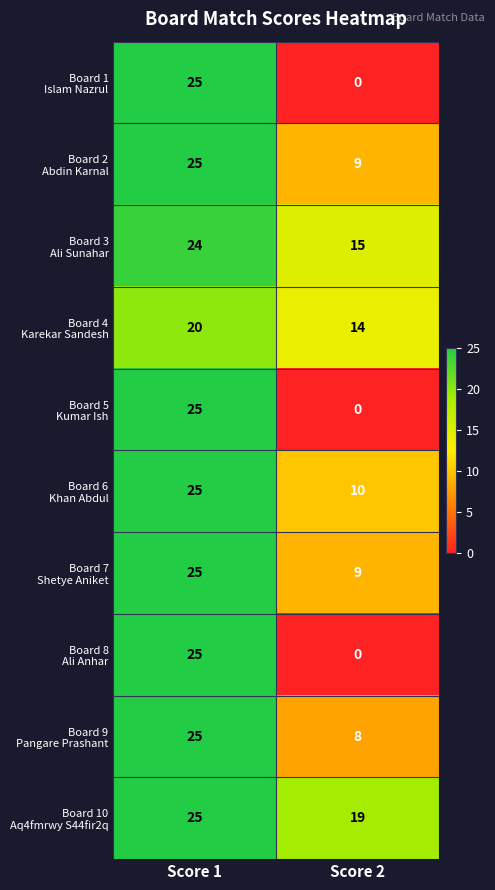

At which category is the sum across all series the highest?

Score 1